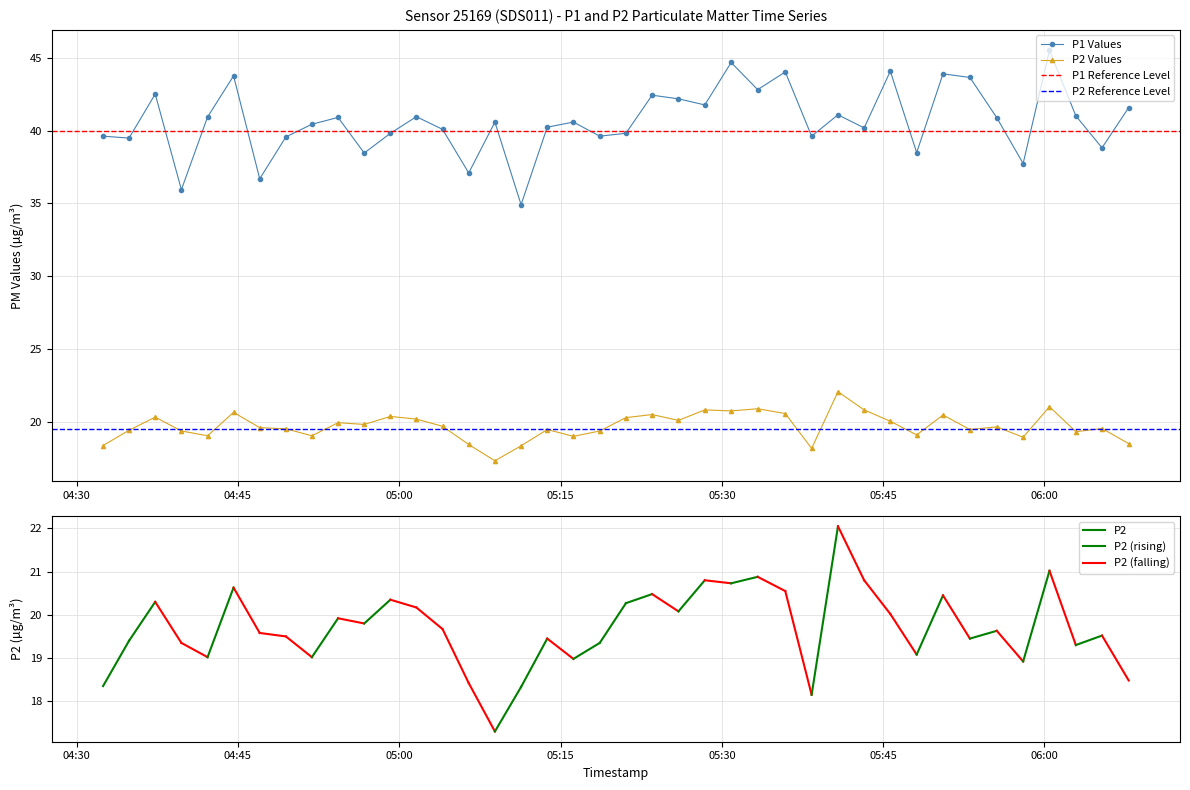

How many interior local peaks does the P1 Values series have?

13